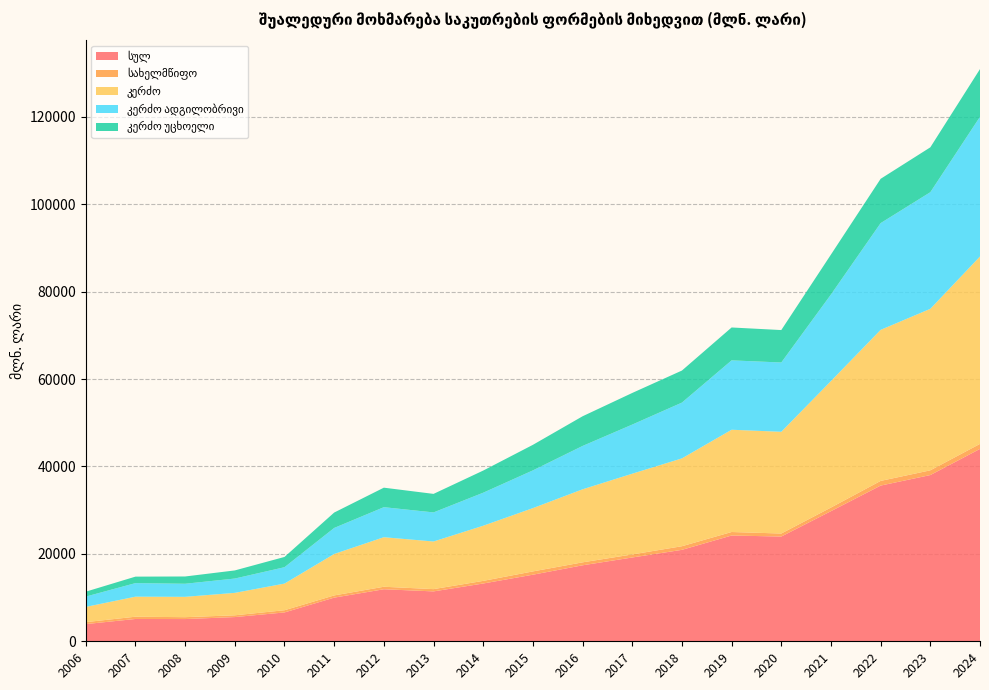

Reading left to right, list all the values displayed in this chart.

სულ: 3933.1	5103.7	5085.8	5539.0	6600.5	9986.3	11905.3	11414.5	13219.2	15232.9	17384.5	19170.5	20922.4	24198.8	23964.3	29770.2	35624.6	38030.5	44017.9
სახელმწიფო: 449.7	519.0	430.6	406.3	505.1	507.3	571.5	521.1	600.2	753.9	676.4	698.6	826.4	802.0	690.4	829.4	1067.6	1083.3	1141.6
კერძო: 3483.4	4584.6	4655.2	5132.7	6095.4	9479.0	11333.9	10893.4	12619.0	14479.0	16708.1	18472.0	20096.0	23396.8	23273.9	28940.8	34557.0	36947.2	42876.3
კერძო ადგილობრივი: 2362.9	3103.5	2991.6	3277.9	3747.5	5959.9	6871.1	6655.9	7555.4	8636.0	9919.9	11239.8	12764.0	15873.0	15853.3	19804.6	24423.1	26681.1	31962.3
კერძო უცხოელი: 1120.6	1481.1	1663.6	1854.8	2347.9	3519.1	4462.8	4237.5	5063.6	5843.0	6788.2	7232.2	7332.0	7523.7	7420.6	9136.2	10133.9	10266.1	10914.1